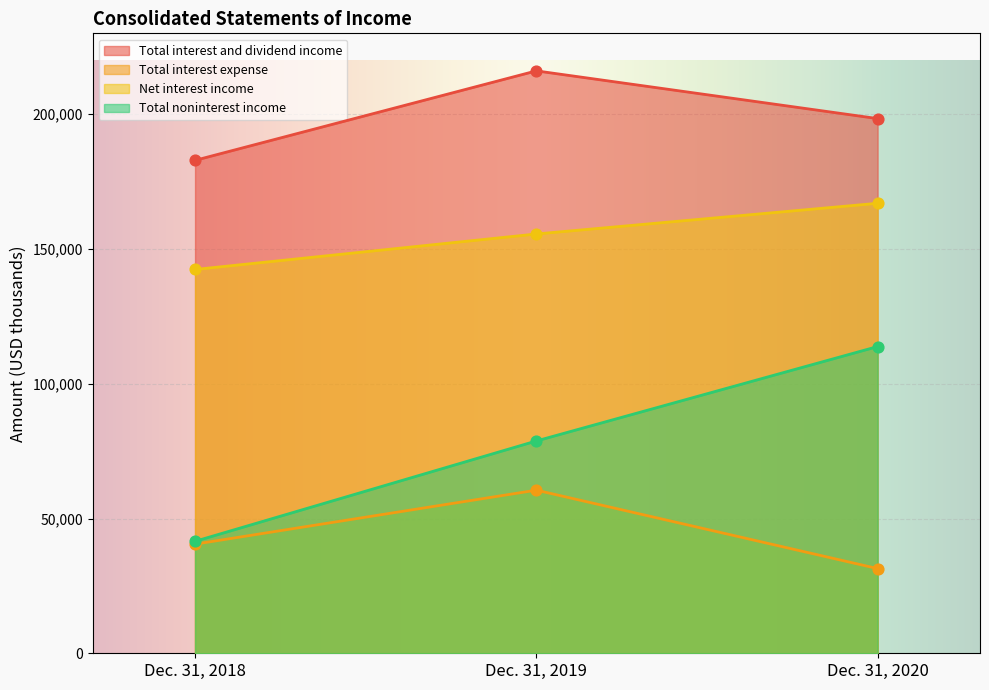

Which series contains the lowest Y value?

Total interest expense